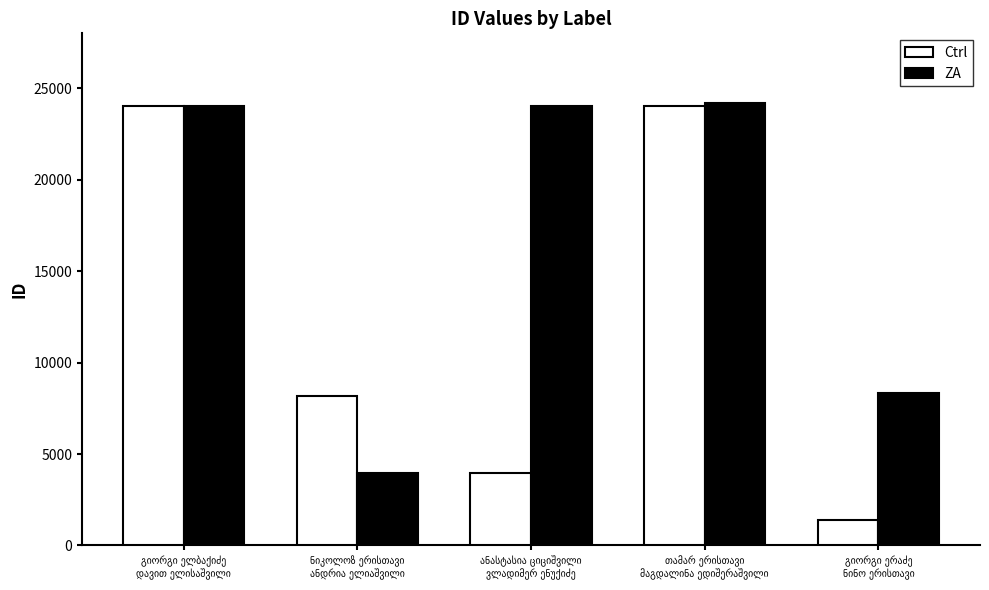

What is the difference between the maximum and minimum values in the Ctrl series?

22654